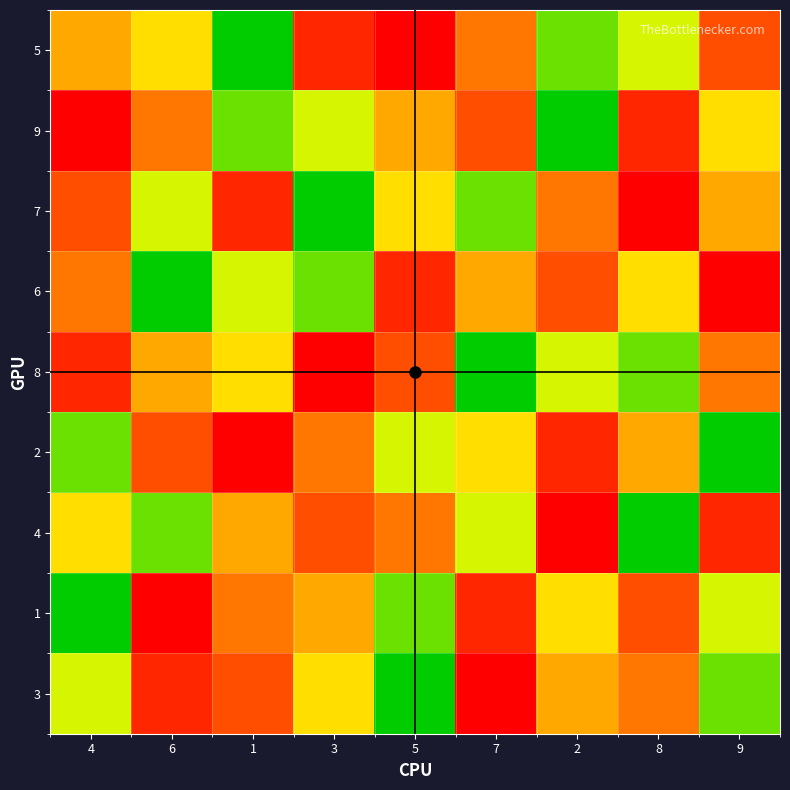

What value does the 1 series have at 5?

8